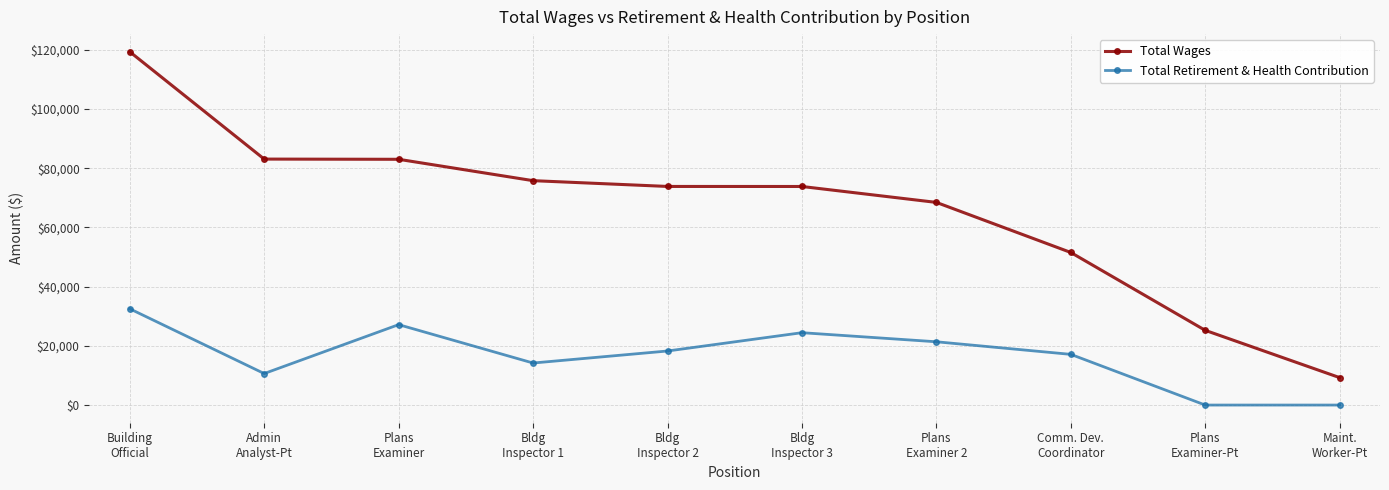

True or false: Total Wages and Total Retirement & Health Contribution cross at least once.

False